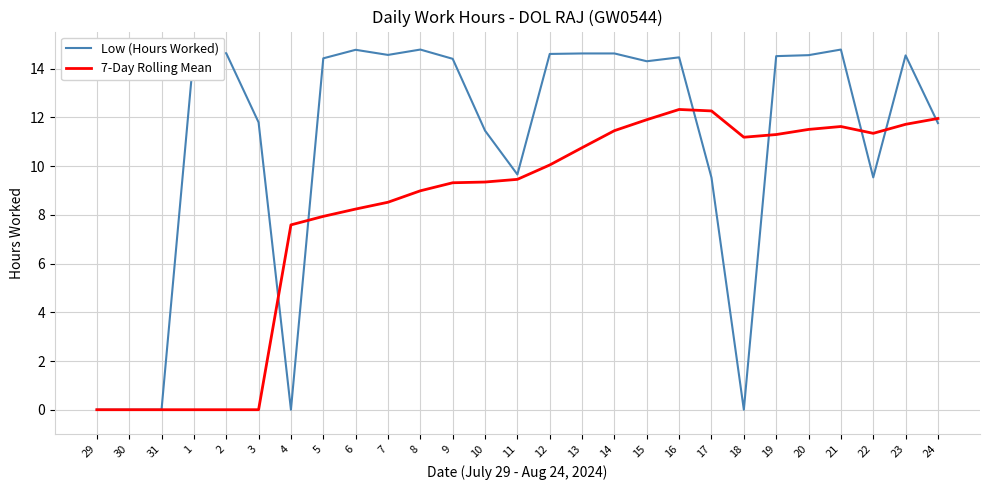

Which series has the widest spread of values?

Low (Hours Worked)